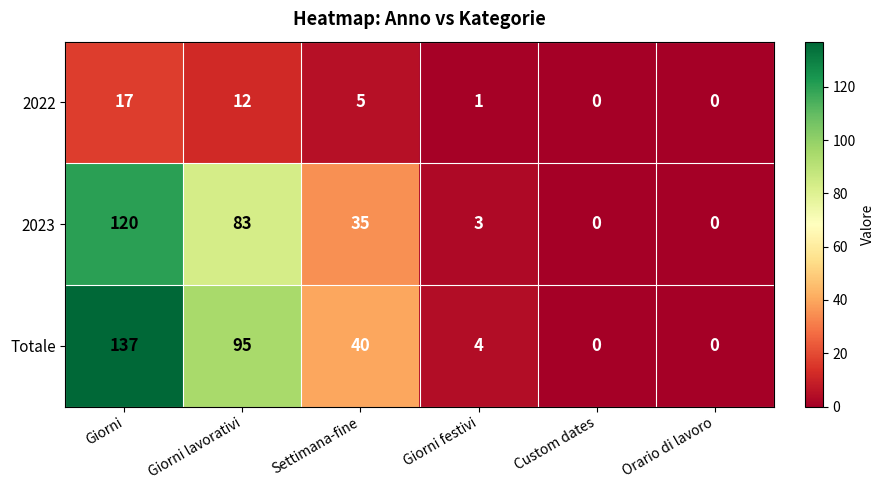

Reading right to left, what are all the values shown in this chart?

2022: Orario di lavoro=0	Custom dates=0	Giorni festivi=1	Settimana-fine=5	Giorni lavorativi=12	Giorni=17
2023: Orario di lavoro=0	Custom dates=0	Giorni festivi=3	Settimana-fine=35	Giorni lavorativi=83	Giorni=120
Totale: Orario di lavoro=0	Custom dates=0	Giorni festivi=4	Settimana-fine=40	Giorni lavorativi=95	Giorni=137